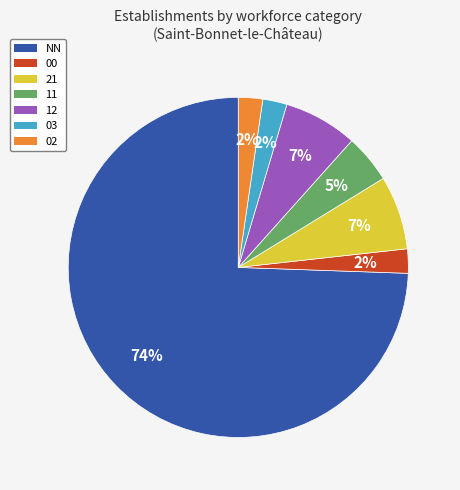

To the nearest percent, what is the average slice percentage?

14%